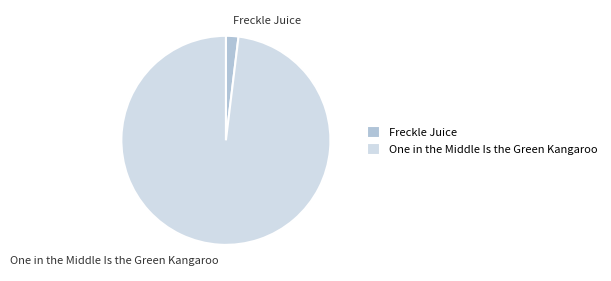

What is the majority slice?

One in the Middle Is the Green Kangaroo